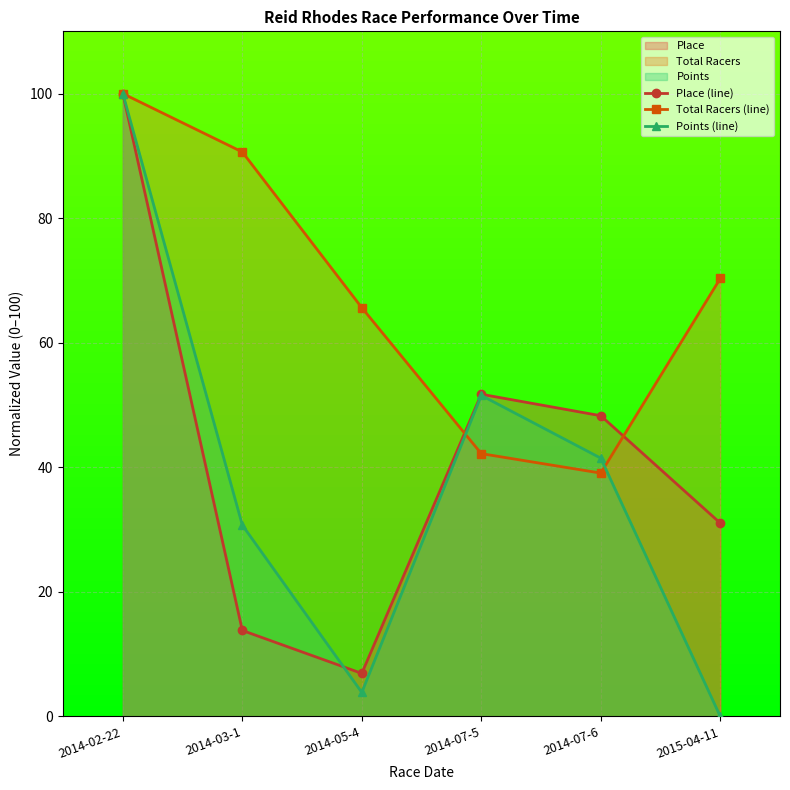

After their last crossing, which series has the higher values: Place (line) or Points (line)?

Place (line)